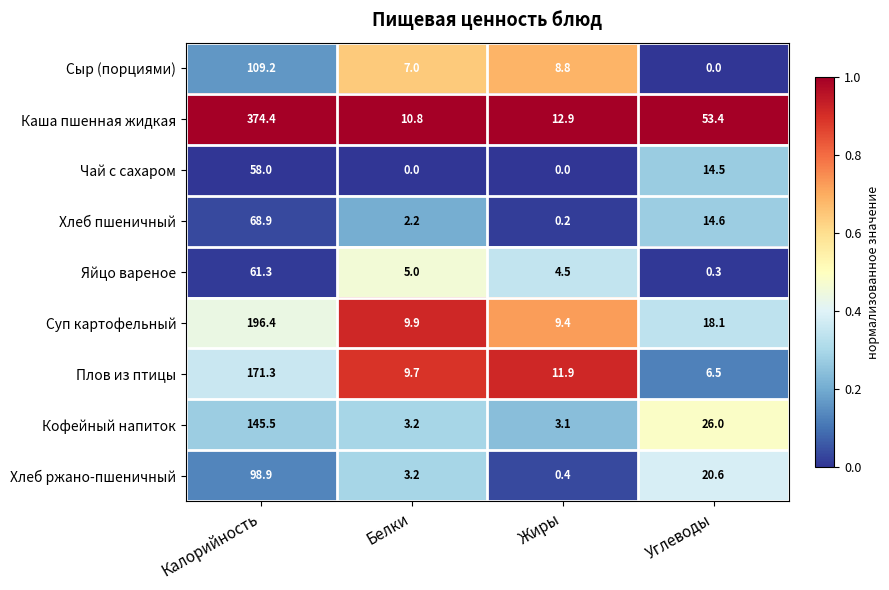

Which series has the largest range (max minus min)?

Каша пшенная жидкая